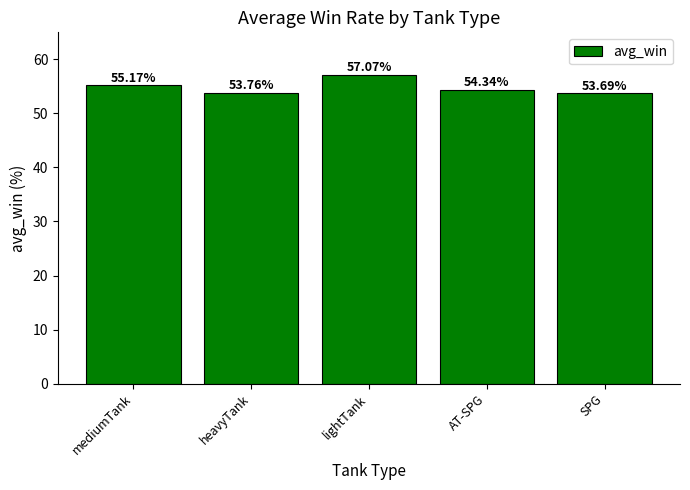

The value at lightTank is 57.1. True or false?

True